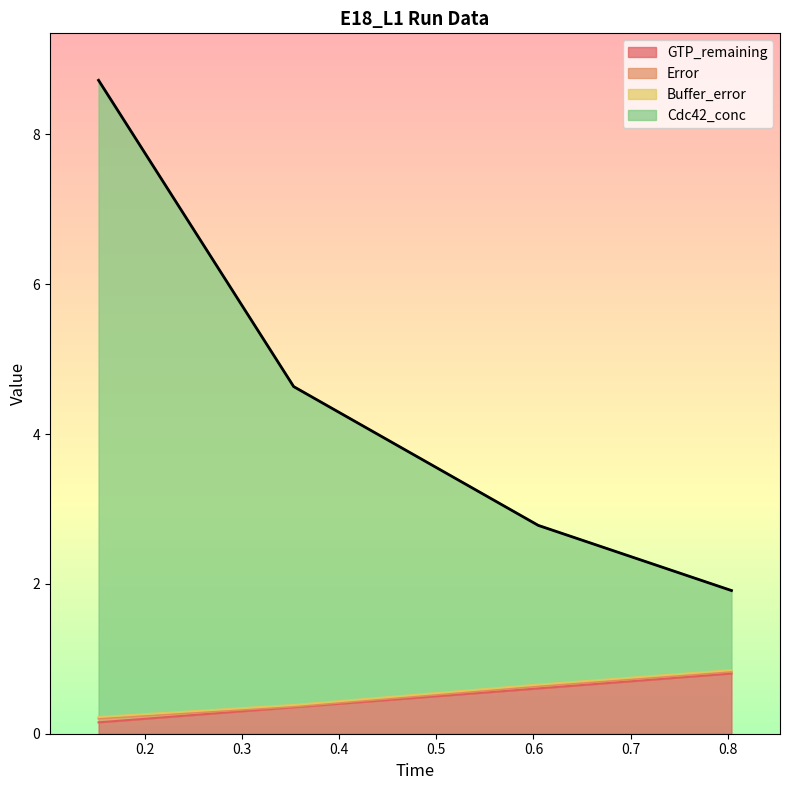

True or false: Cdc42_conc has more than 0 points higher than both neighbors.

False